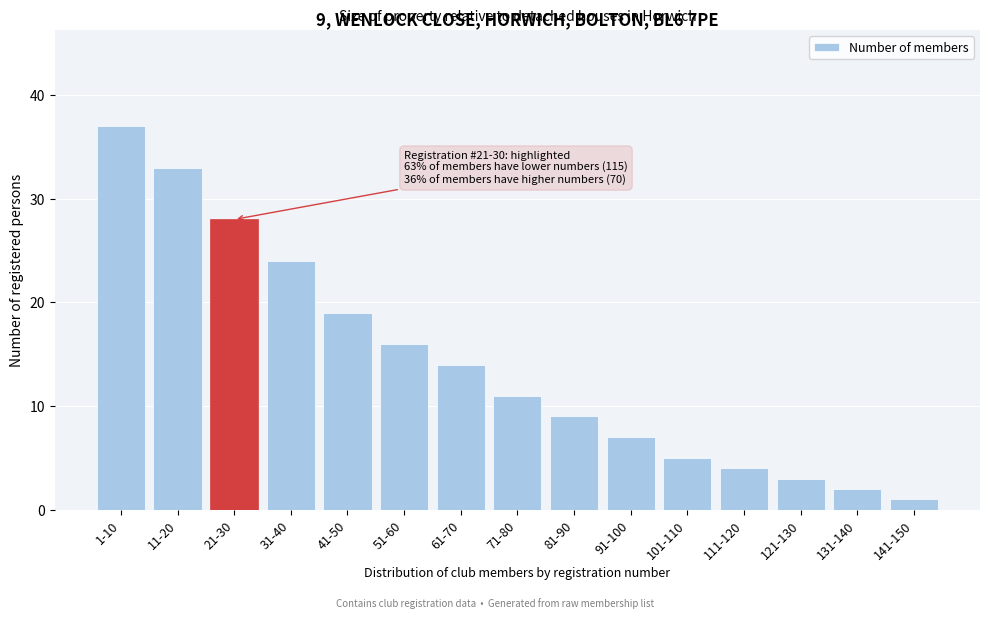

Reading left to right, list all the values displayed in this chart.

1-10=37	11-20=33	21-30=28	31-40=24	41-50=19	51-60=16	61-70=14	71-80=11	81-90=9	91-100=7	101-110=5	111-120=4	121-130=3	131-140=2	141-150=1